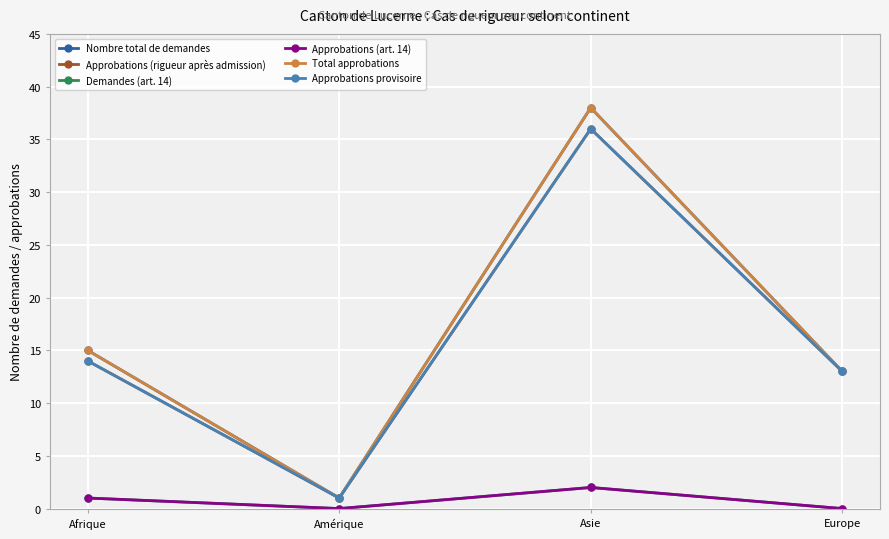

In Approbations (art. 14), how many points are higher than both neighbors (excluding endpoints)?

1